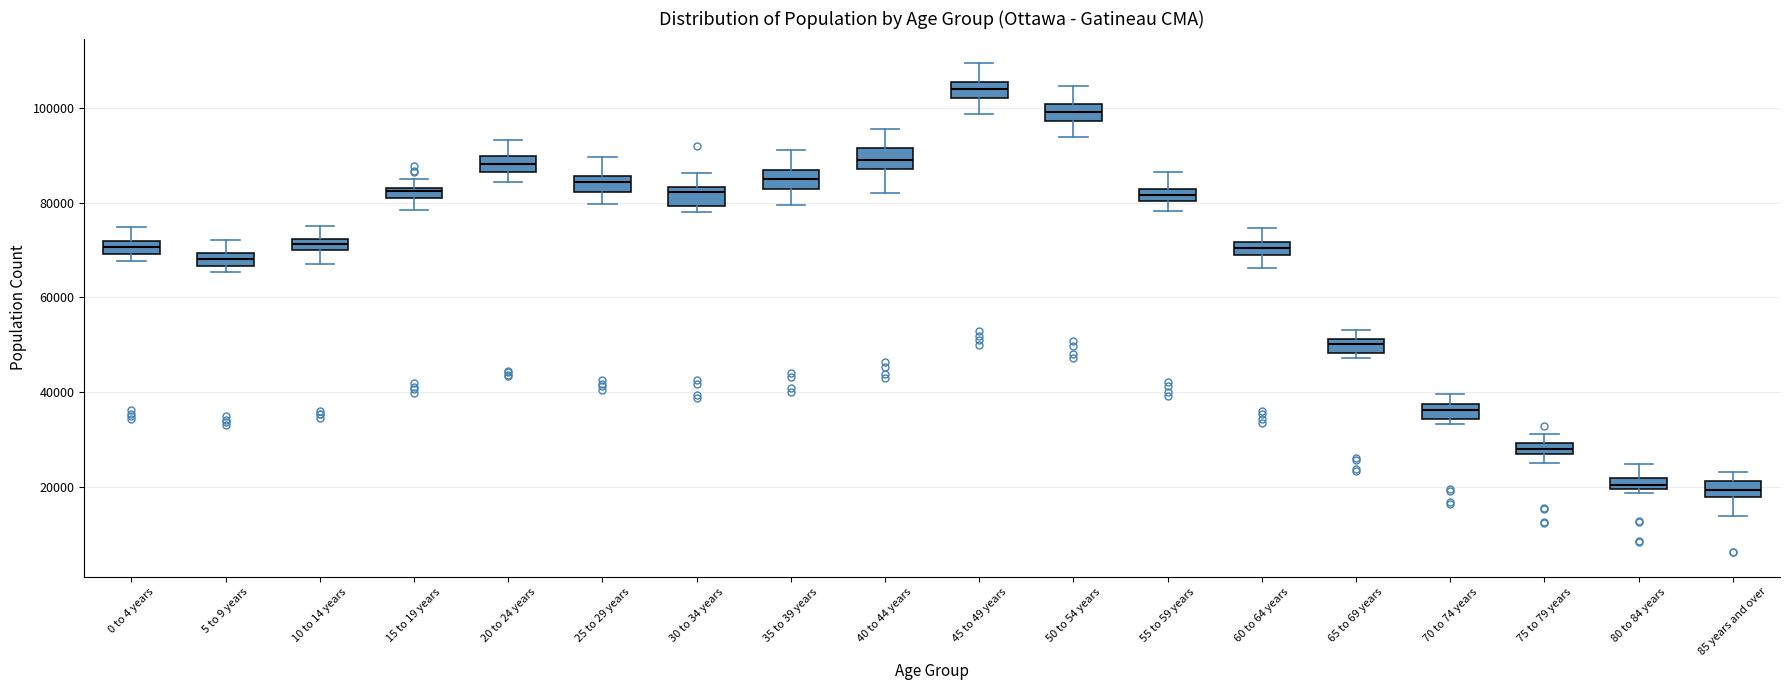

Where is the lower edge of the box for 20 to 24 years on the y-axis? The values are not printed on the chart, so give them approximately, as read against the axis.

86000